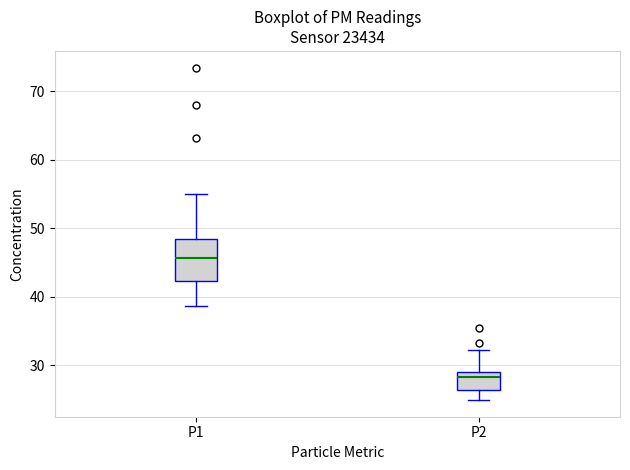

Reading left to right, read every box against the y-axis: the position of its median line, the range the box covers, and the ends of its whiskers. The values are not printed on the chart, so give them approximately, as read against the axis.

P1: median 46, box 42 to 48, whiskers 39 to 55
P2: median 28, box 26 to 29, whiskers 25 to 32